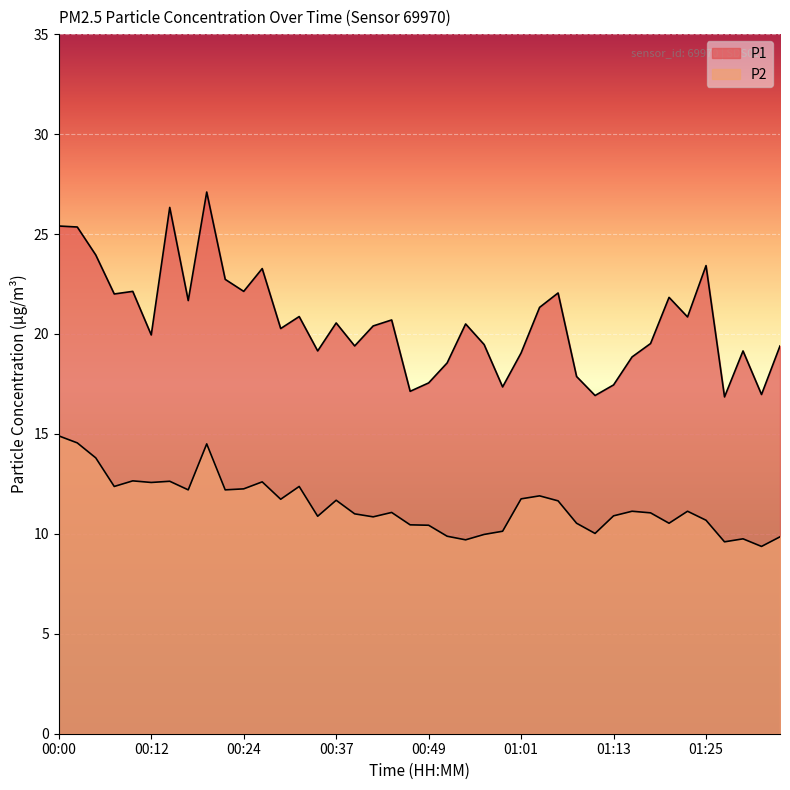

Reading right to left, transcribe all the data shown in this chart.

P1: 01:35=19.4	01:33=17.0	01:30=19.1	01:28=16.9	01:25=23.4	01:23=20.9	01:21=21.8	01:18=19.5	01:16=18.9	01:13=17.4	01:11=16.9	01:08=17.9	01:06=22.1	01:03=21.3	01:01=19.1	00:59=17.4	00:56=19.5	00:54=20.5	00:51=18.6	00:49=17.6	00:46=17.1	00:44=20.7	00:41=20.4	00:39=19.4	00:37=20.6	00:34=19.1	00:32=20.9	00:29=20.3	00:27=23.3	00:24=22.1	00:22=22.7	00:19=27.1	00:17=21.7	00:15=26.3	00:12=19.9	00:10=22.1	00:07=22.0	00:05=23.9	00:02=25.4	00:00=25.4
P2: 01:35=9.8	01:33=9.4	01:30=9.8	01:28=9.6	01:25=10.7	01:23=11.1	01:21=10.5	01:18=11.1	01:16=11.1	01:13=10.9	01:11=10.0	01:08=10.5	01:06=11.7	01:03=11.9	01:01=11.8	00:59=10.1	00:56=10.0	00:54=9.7	00:51=9.9	00:49=10.4	00:46=10.4	00:44=11.1	00:41=10.8	00:39=11.0	00:37=11.7	00:34=10.9	00:32=12.4	00:29=11.7	00:27=12.6	00:24=12.2	00:22=12.2	00:19=14.5	00:17=12.2	00:15=12.6	00:12=12.6	00:10=12.7	00:07=12.4	00:05=13.8	00:02=14.6	00:00=14.9